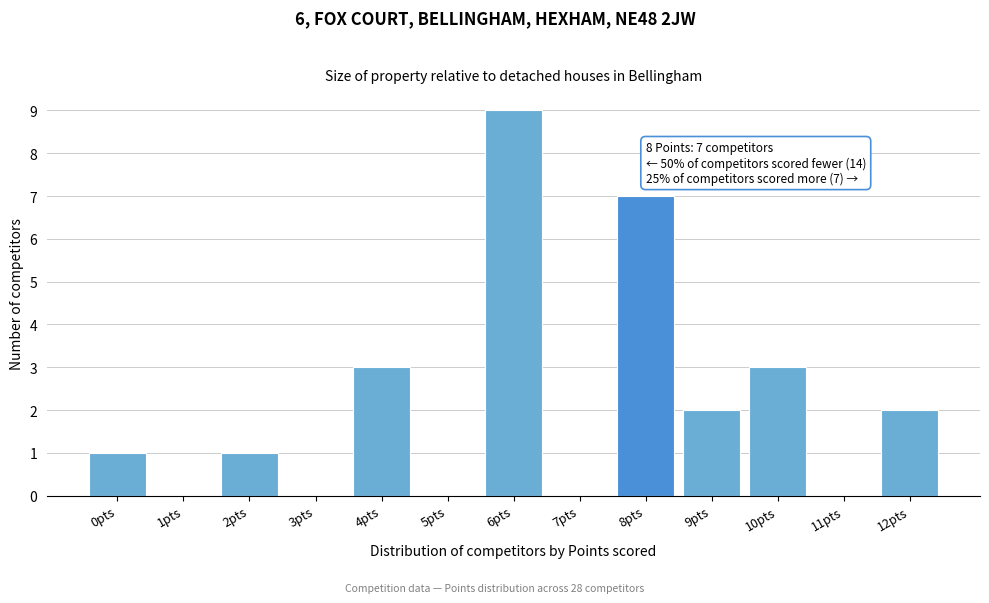

Reading left to right, transcribe all the data shown in this chart.

0pts=1	1pts=0	2pts=1	3pts=0	4pts=3	5pts=0	6pts=9	7pts=0	8pts=7	9pts=2	10pts=3	11pts=0	12pts=2